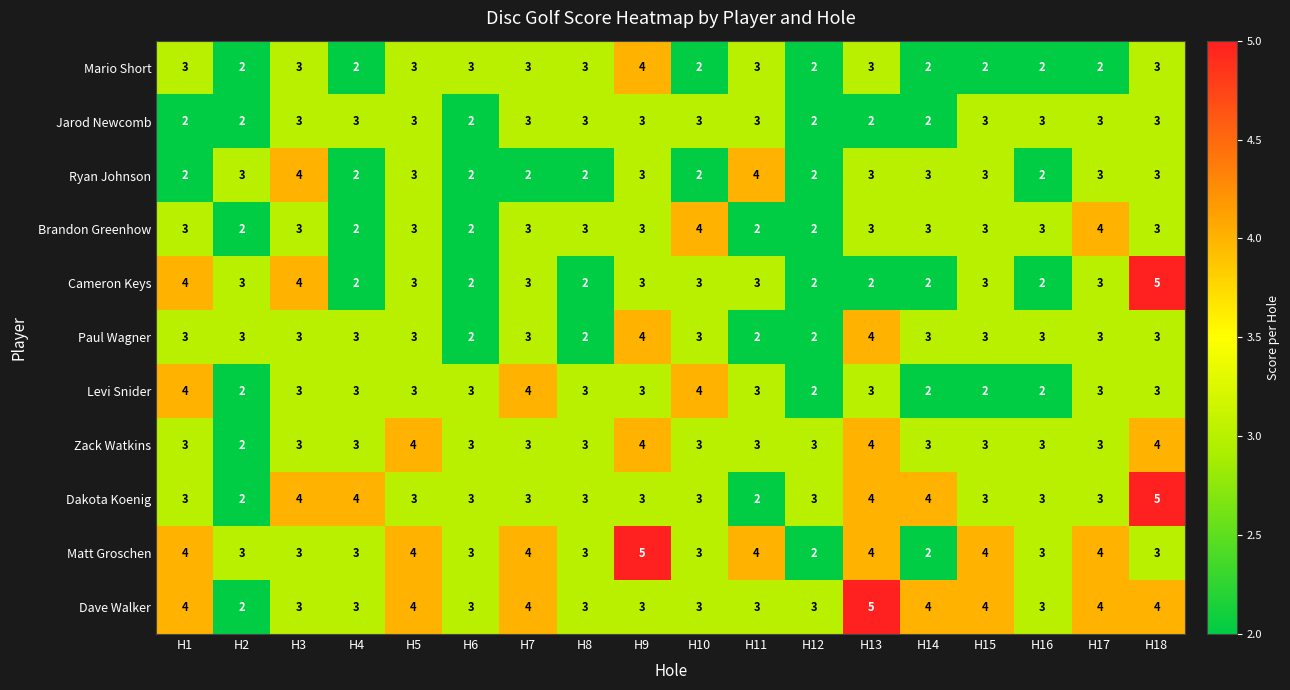

How many series are shown in this chart?

11